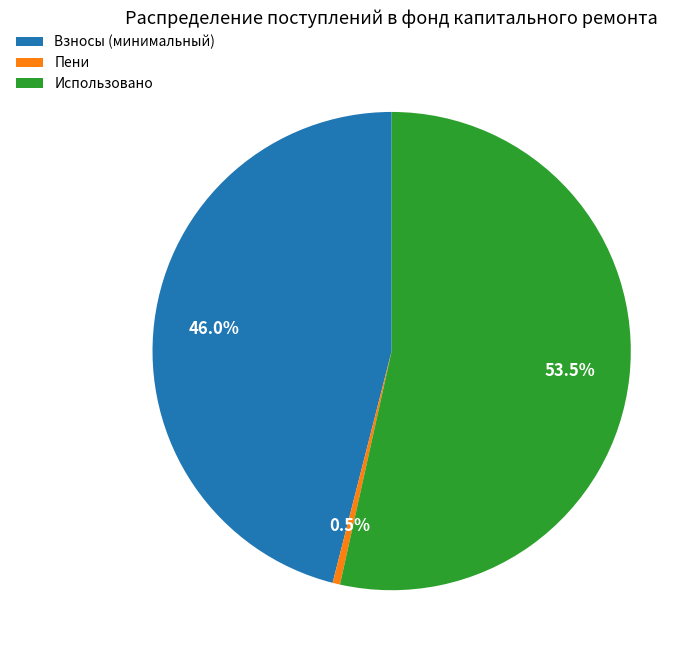

Is there a majority slice in this chart?

Yes